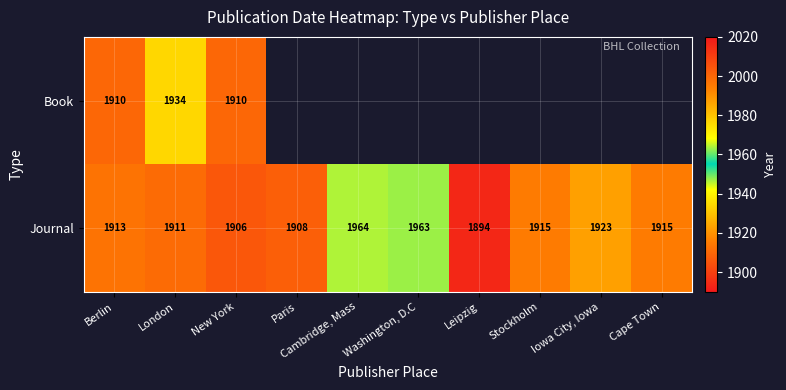

What is the difference between the second highest and minimum values in the Journal series?

69